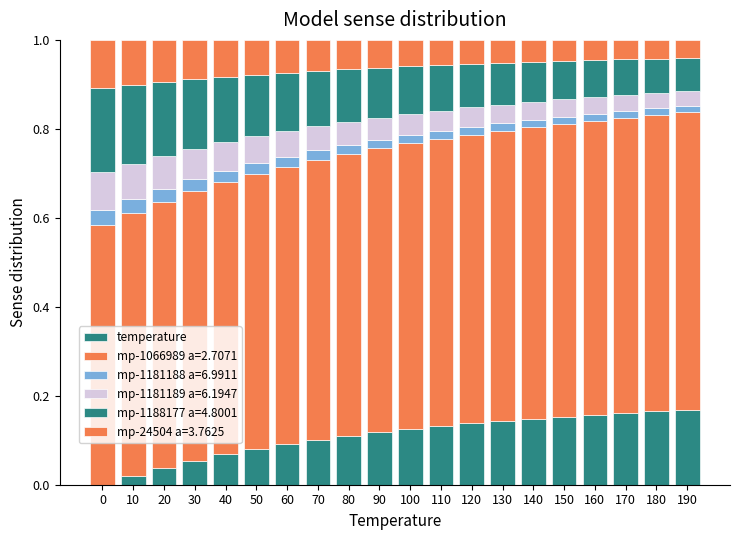

How many series are shown in this chart?

6